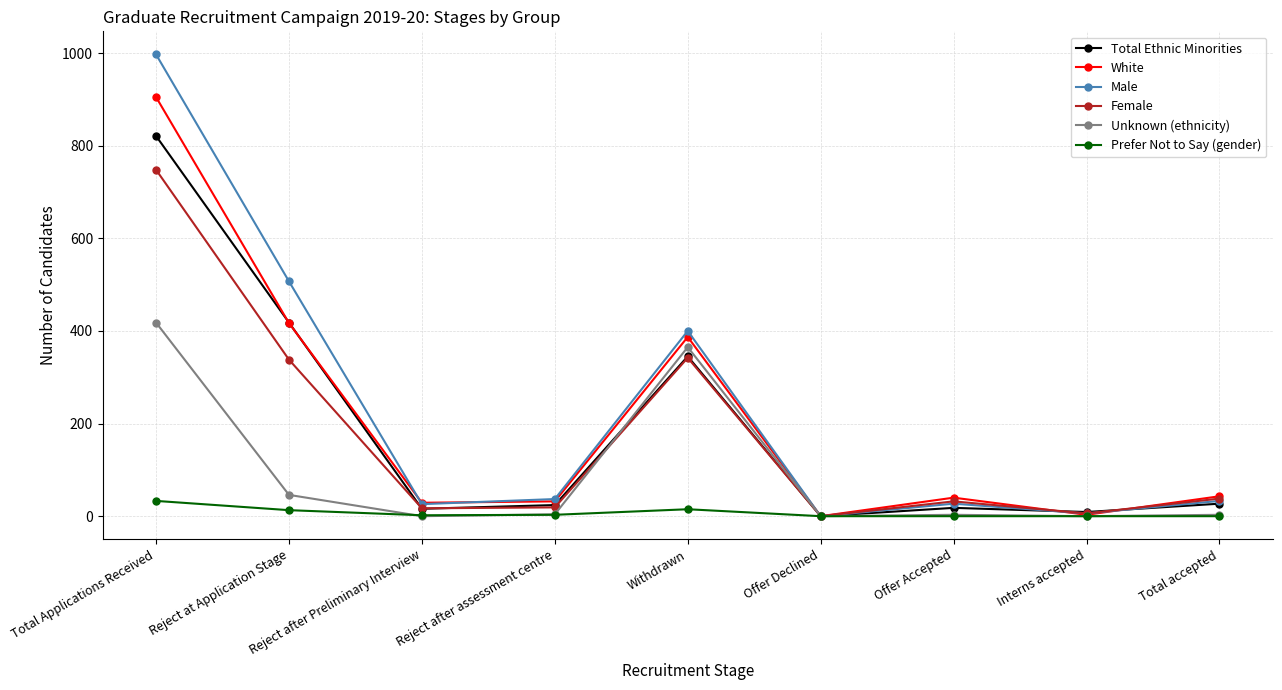

How many interior local peaks does the Female series have?

2